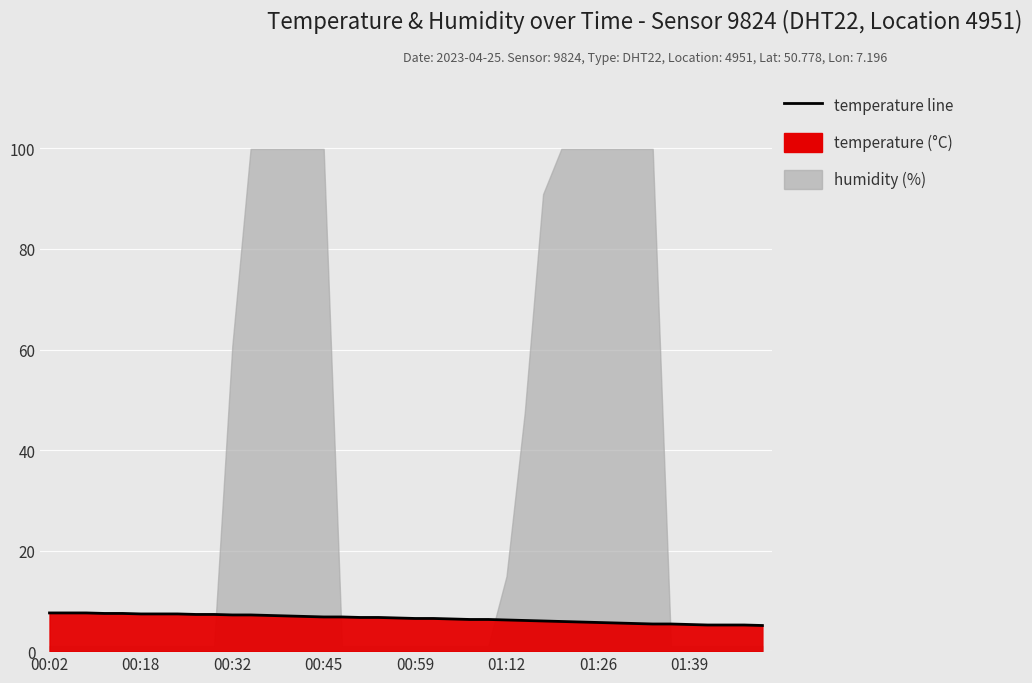

Is it true that the value at 00:37 is 7.1?

True